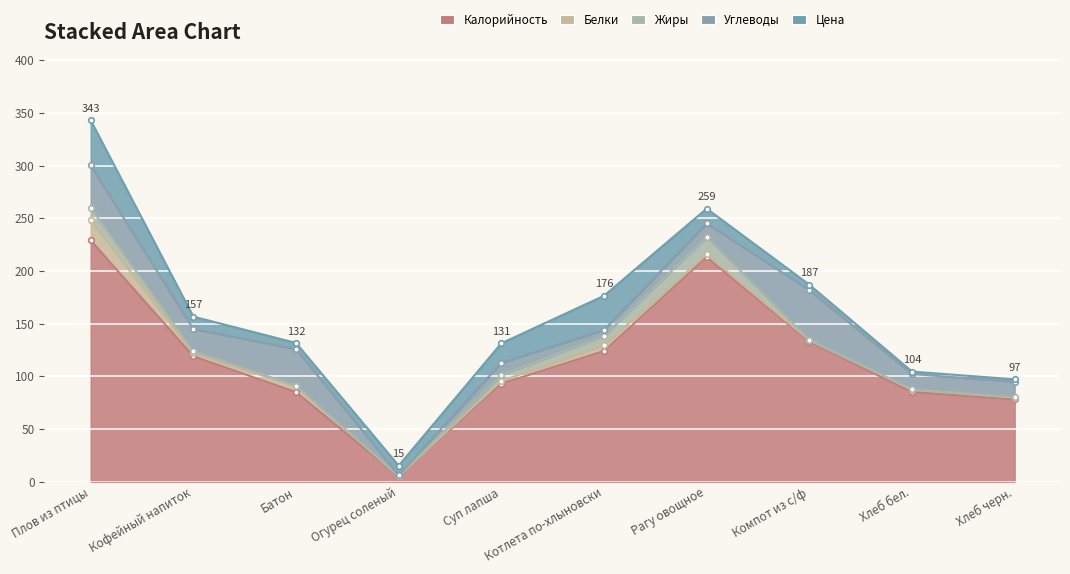

What is the sum of all Белки values?

43.9